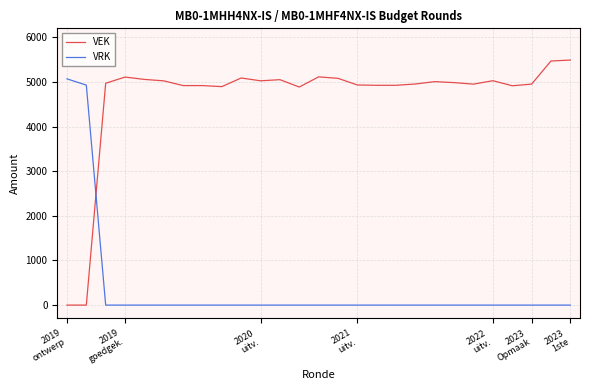

Does the chart display data point markers on the line(s)?

No